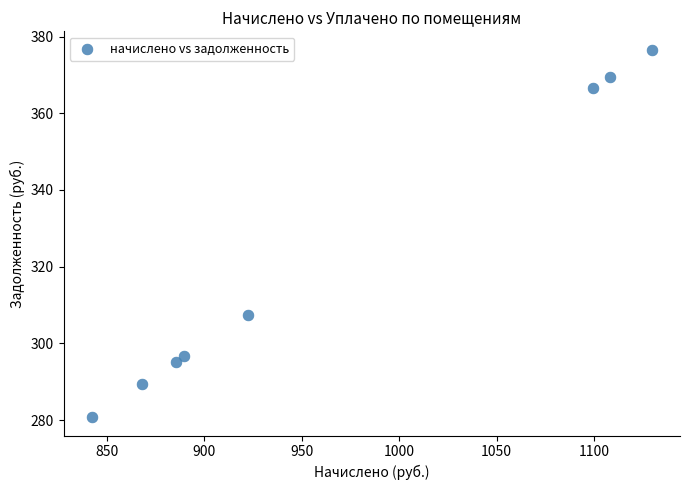

What Y value in the scatter plot is closest to 328?

307.4